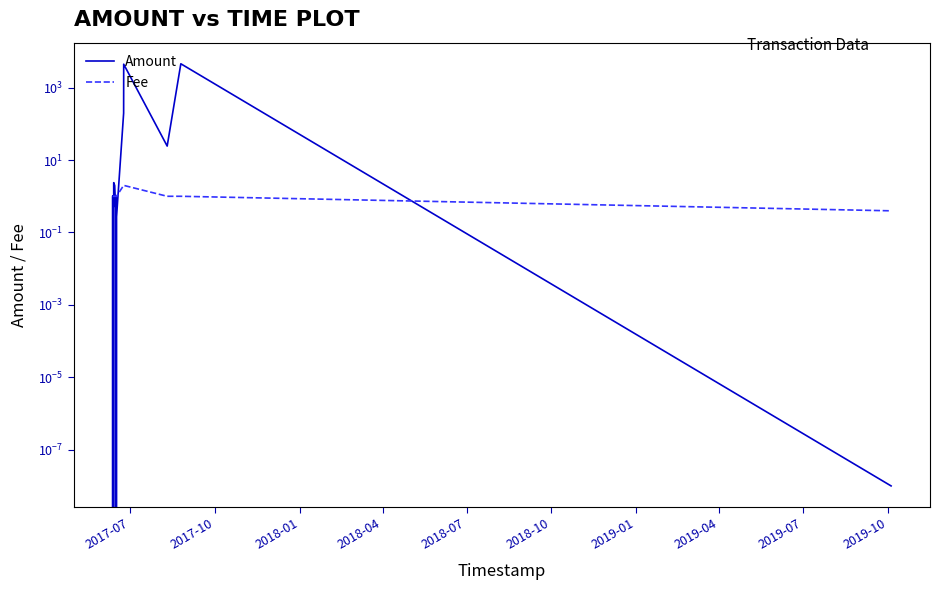

Count the number of categories in the chart.

15